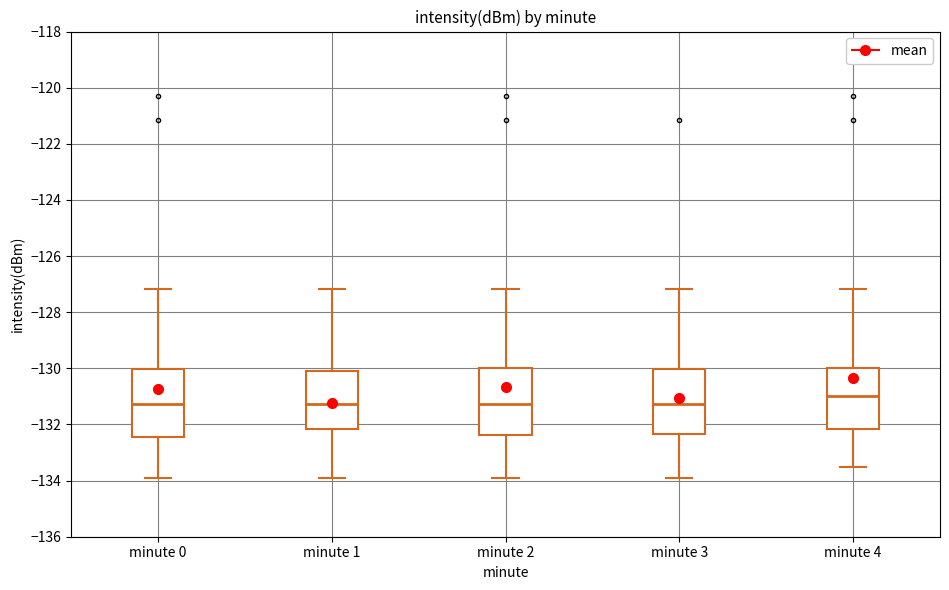

Where is the lower edge of the box for minute 1 on the y-axis? The values are not printed on the chart, so give them approximately, as read against the axis.

-132.2